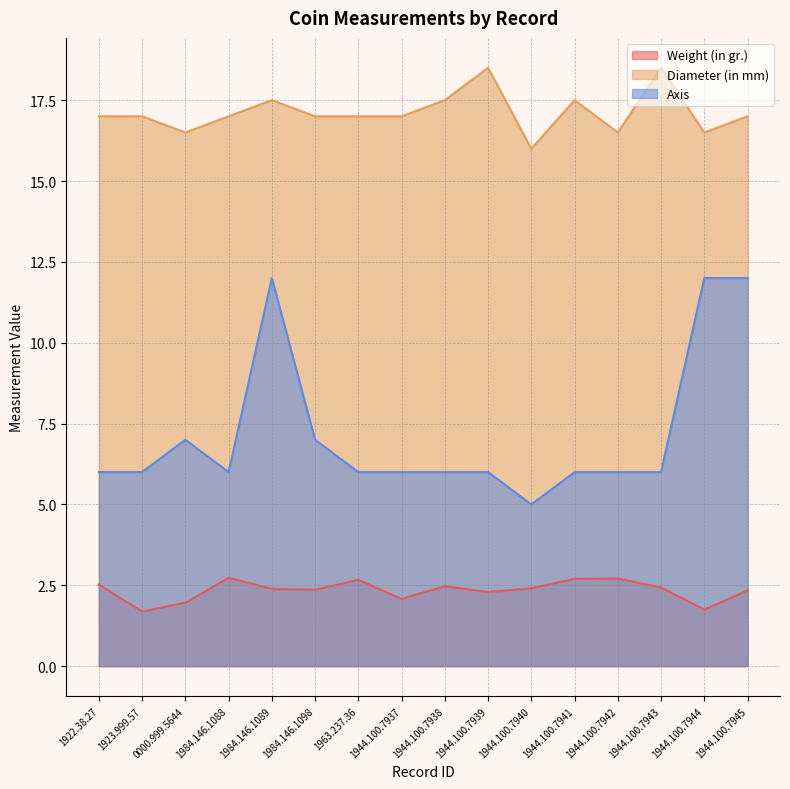

True or false: Axis and Diameter (in mm) intersect in this chart.

False